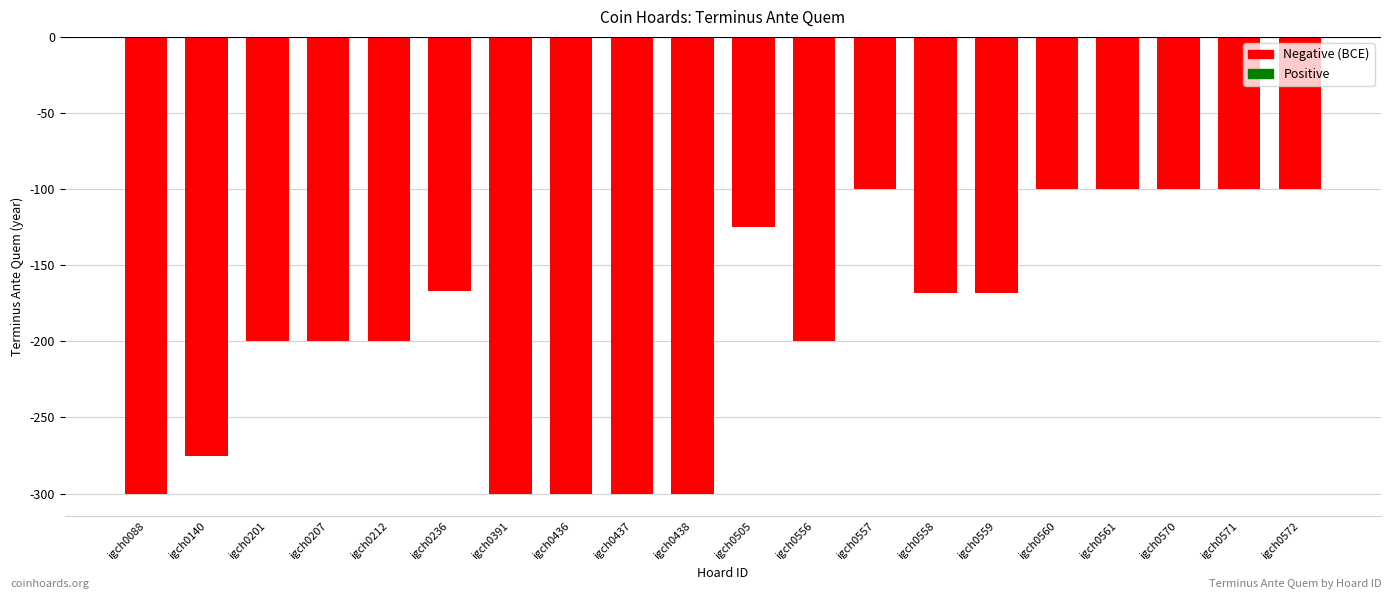

What is the greatest value displayed?

-100